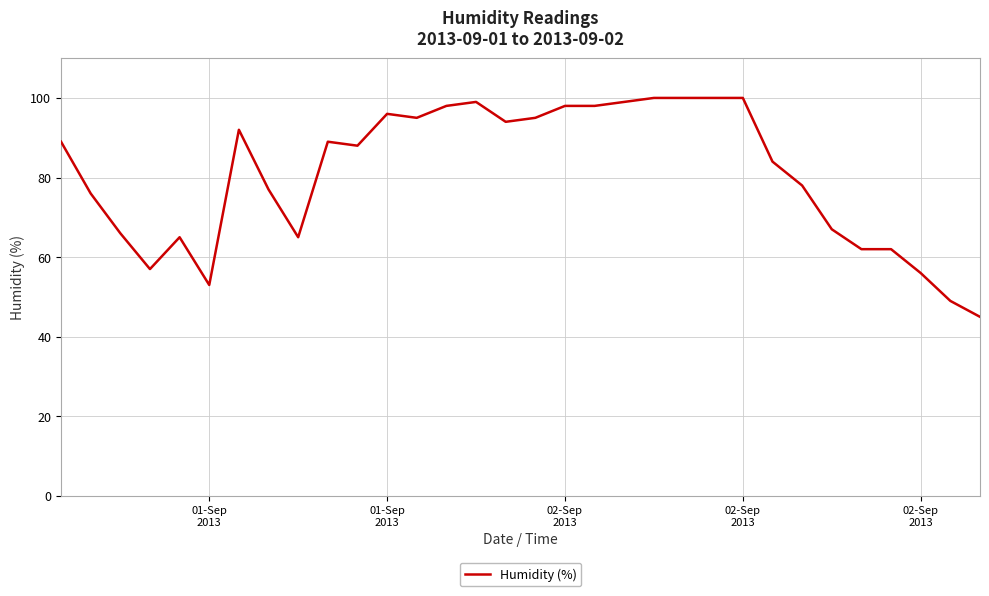

What is the smallest value displayed?

45